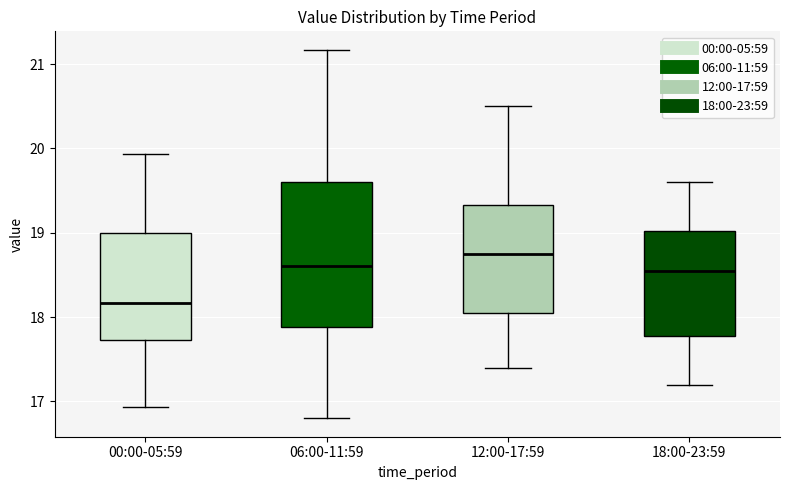

Where is the upper edge of the box for 00:00-05:59 on the y-axis? The values are not printed on the chart, so give them approximately, as read against the axis.

19.0